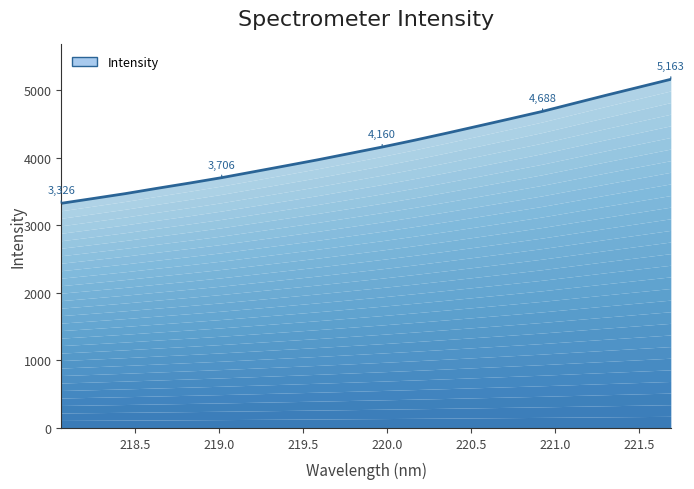

What is the value of the 20th point from the left?

5162.7